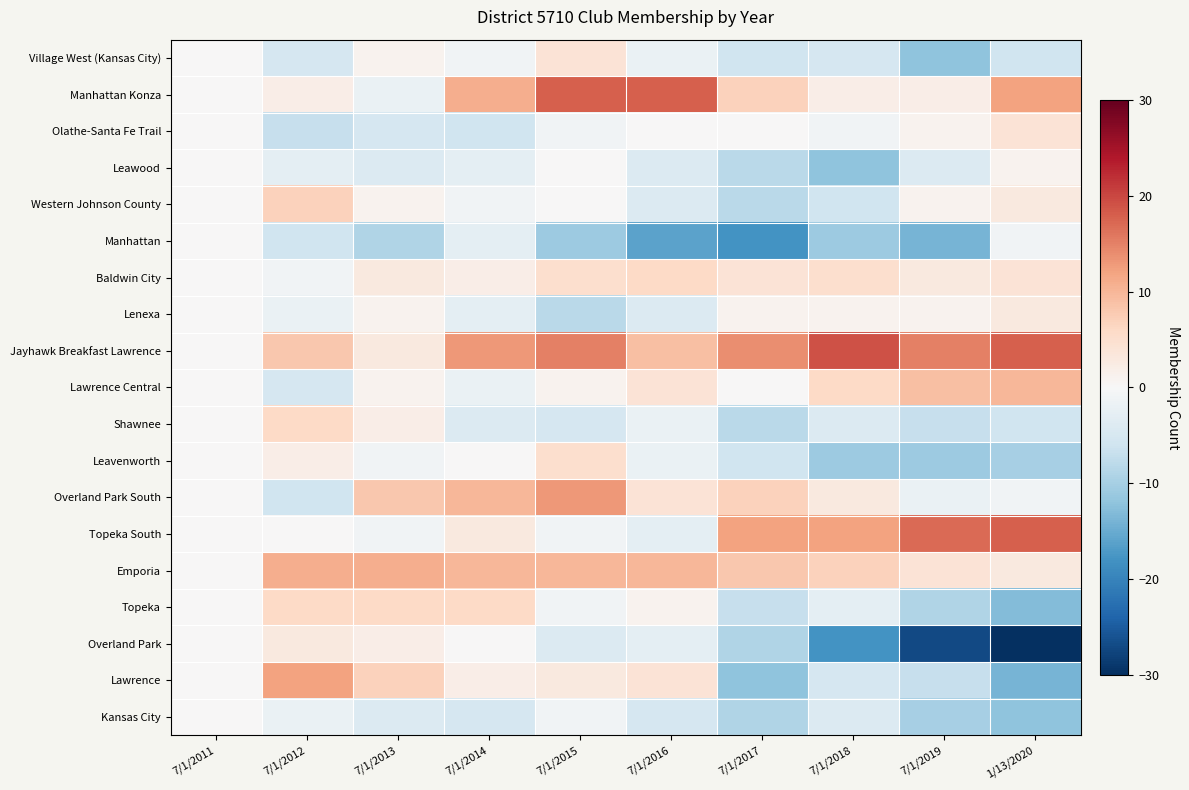

Count the number of data series in this chart.

19